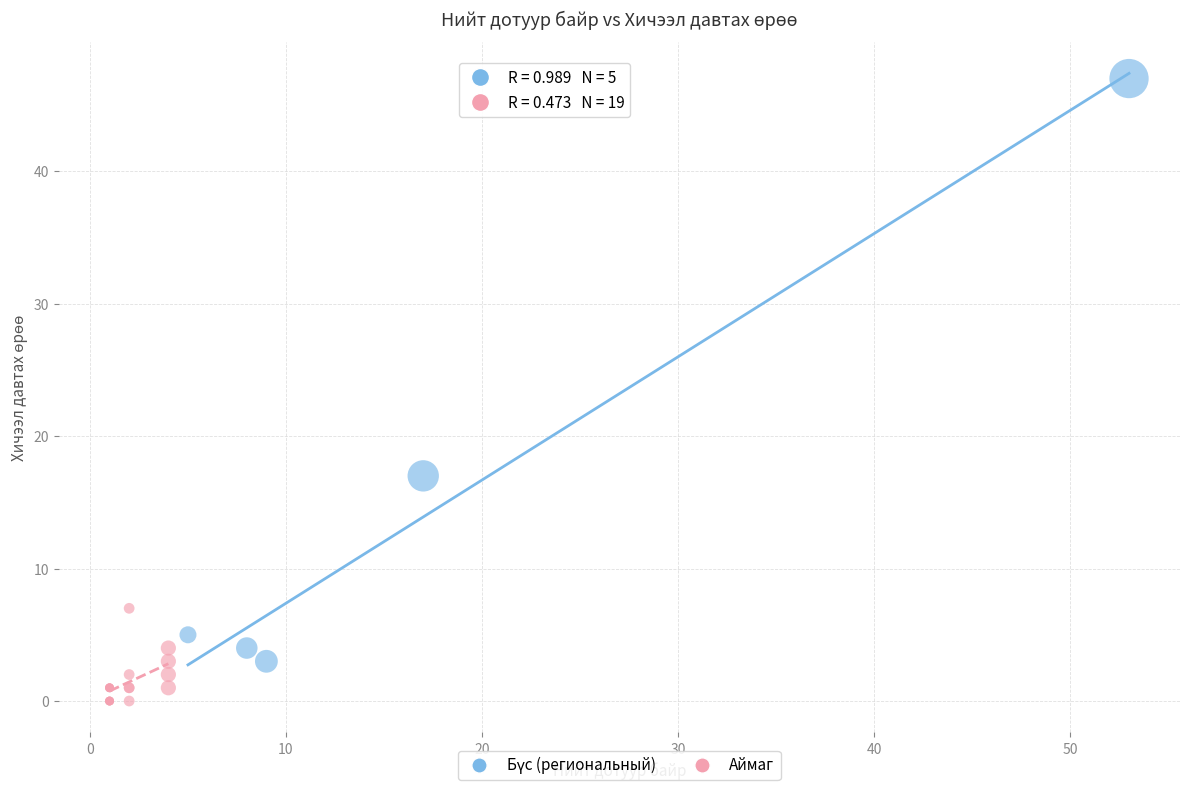

Which series contains the lowest Y value?

Аймаг